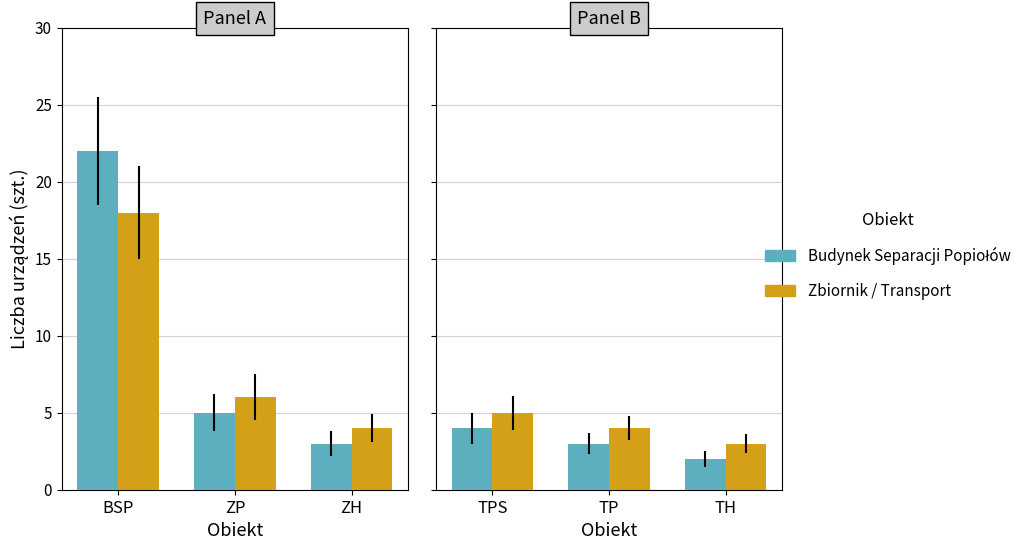

Which category has the highest value across all series?

TPS